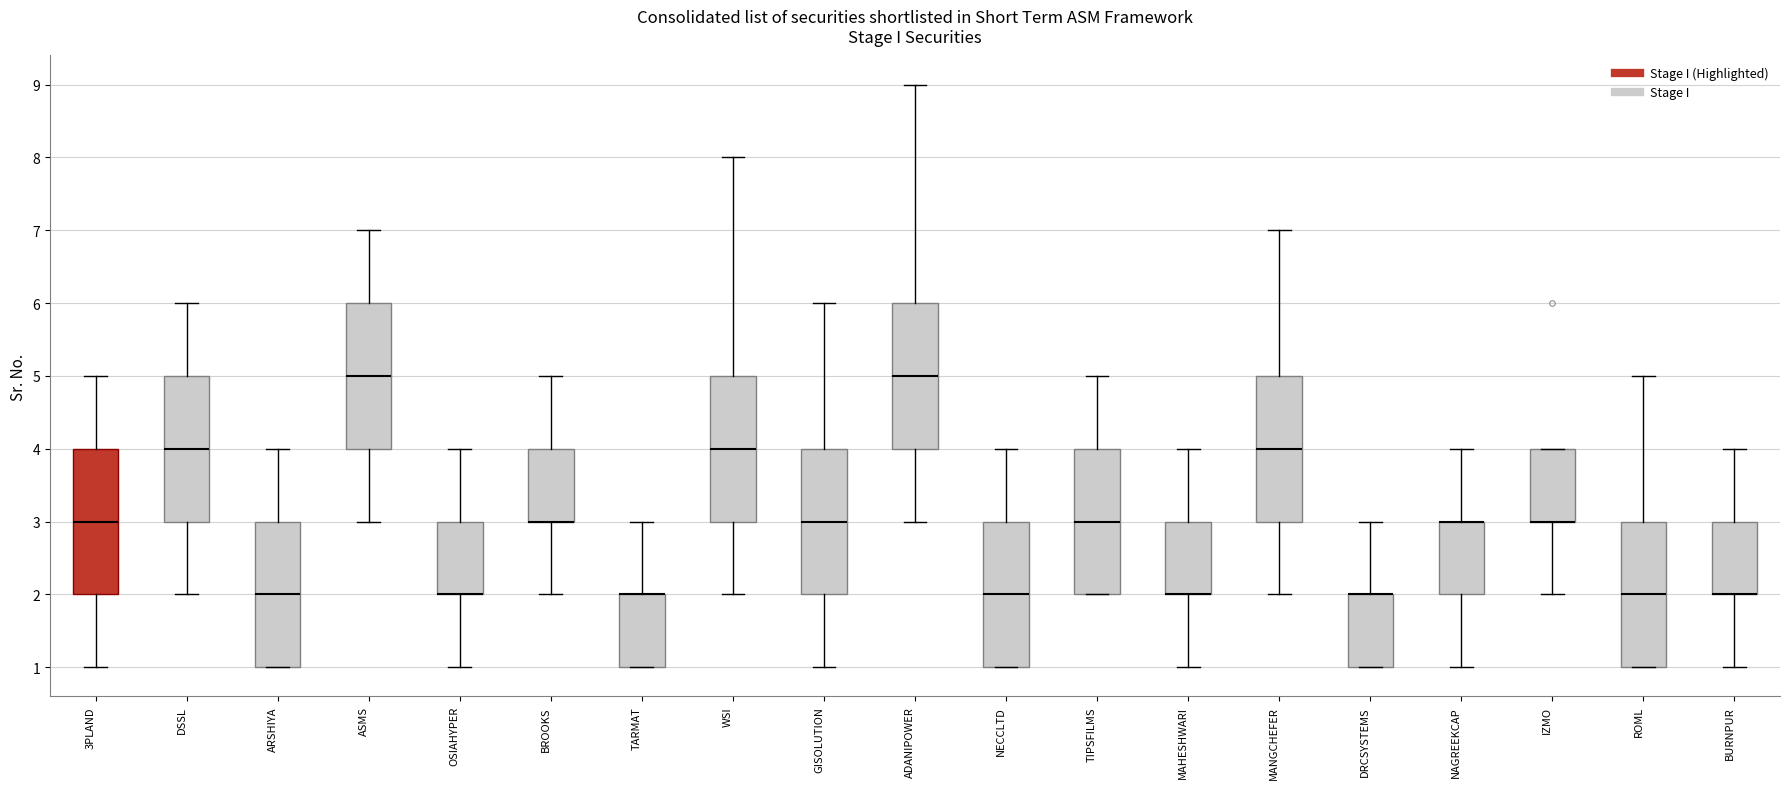

Where does the upper whisker of the box for NECCLTD end on the y-axis? The values are not printed on the chart, so give them approximately, as read against the axis.

4